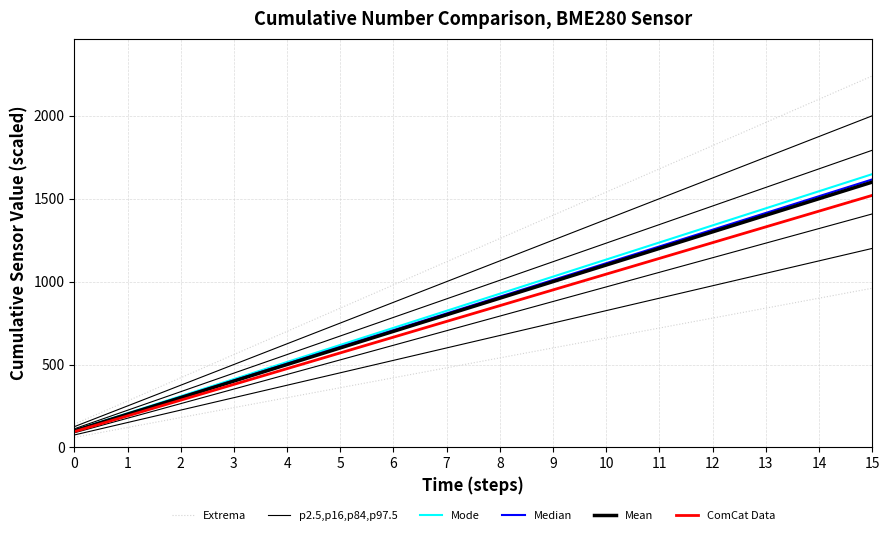

Between 3 and 13, which series saw the biggest shift?

Extrema